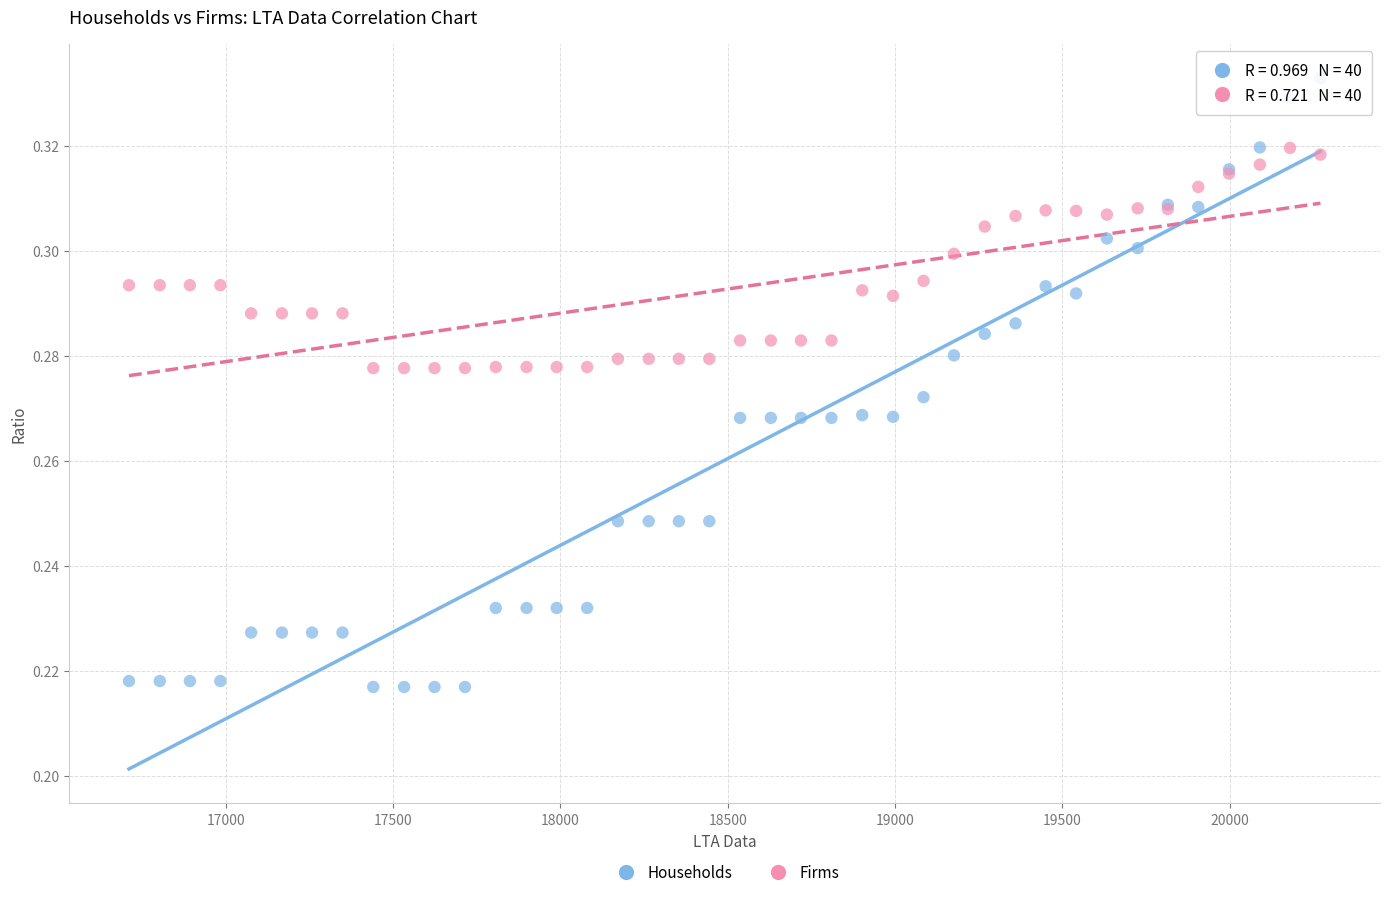

Which series reaches the maximum Y coordinate?

Households